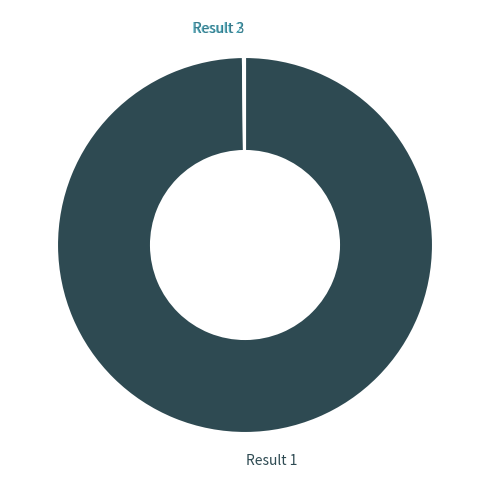

Does any single category account for the majority?

Yes